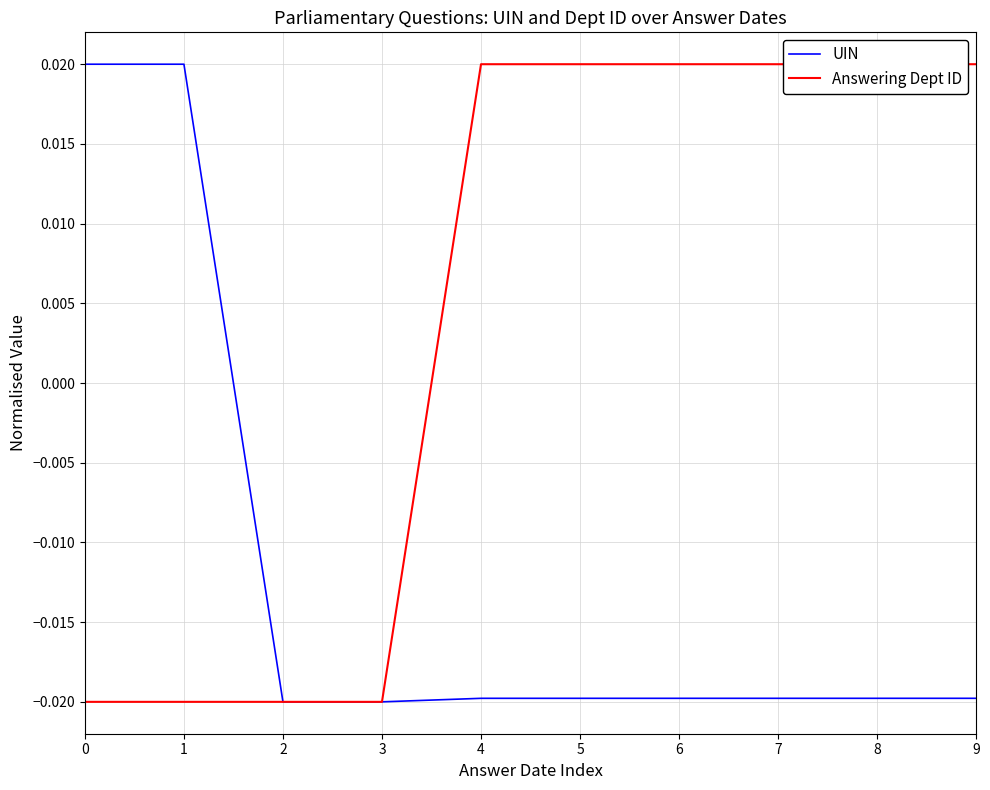

How many values in the UIN series exceed 0?

2